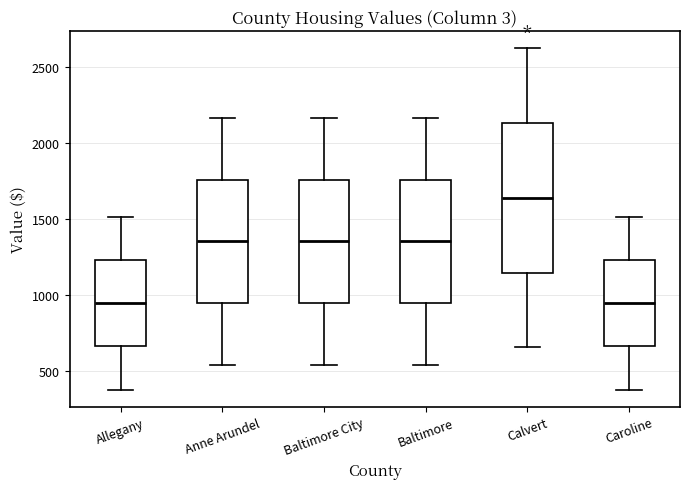

Where is the lower edge of the box for Anne Arundel on the y-axis? The values are not printed on the chart, so give them approximately, as read against the axis.

950